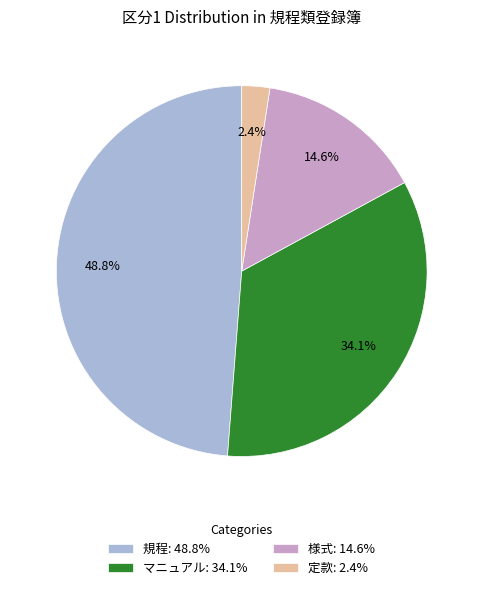

To the nearest percent, what percentage of the pie is 定款?

2%